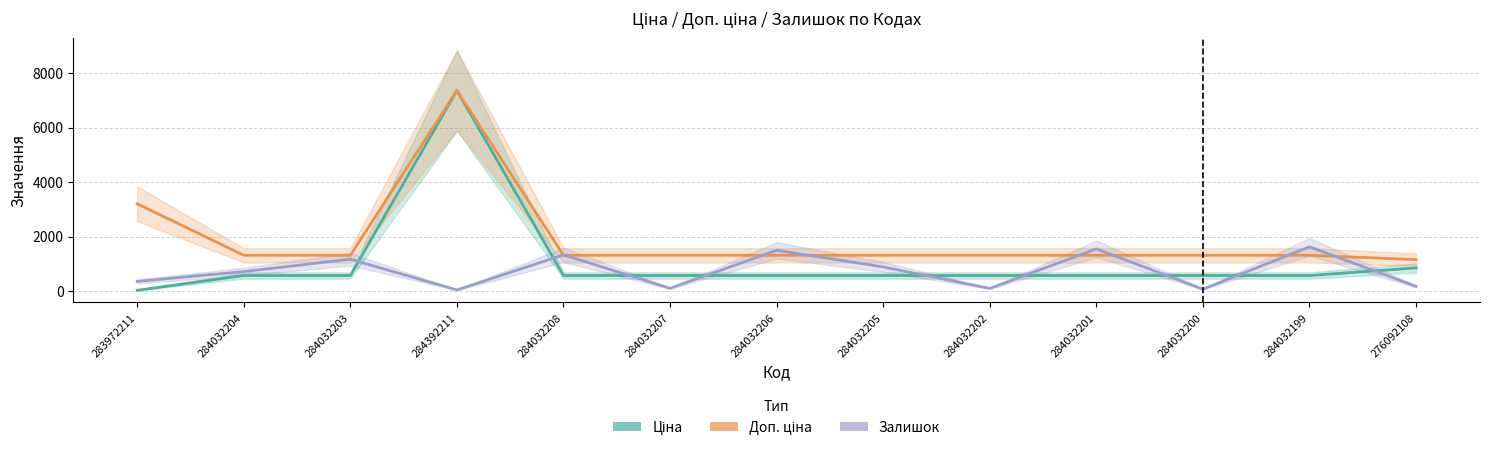

True or false: Залишок and Доп. ціна cross at least once.

True